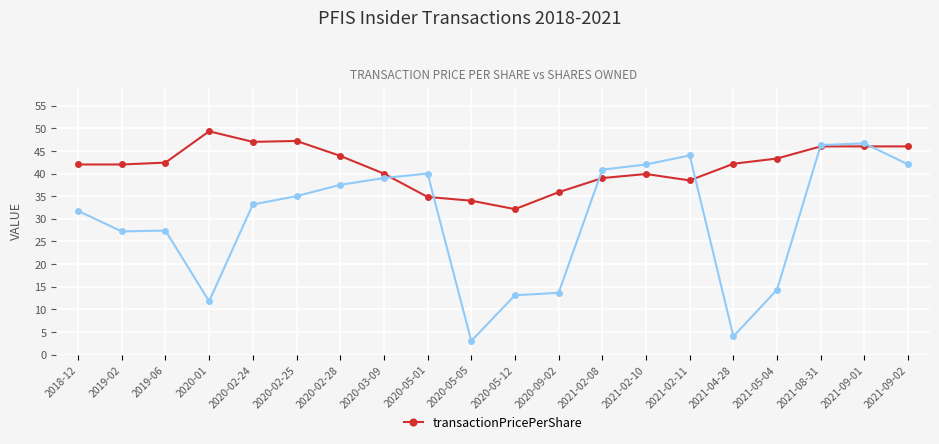

What is the spread (max minus min) of values at 2020-09-02?

22.2